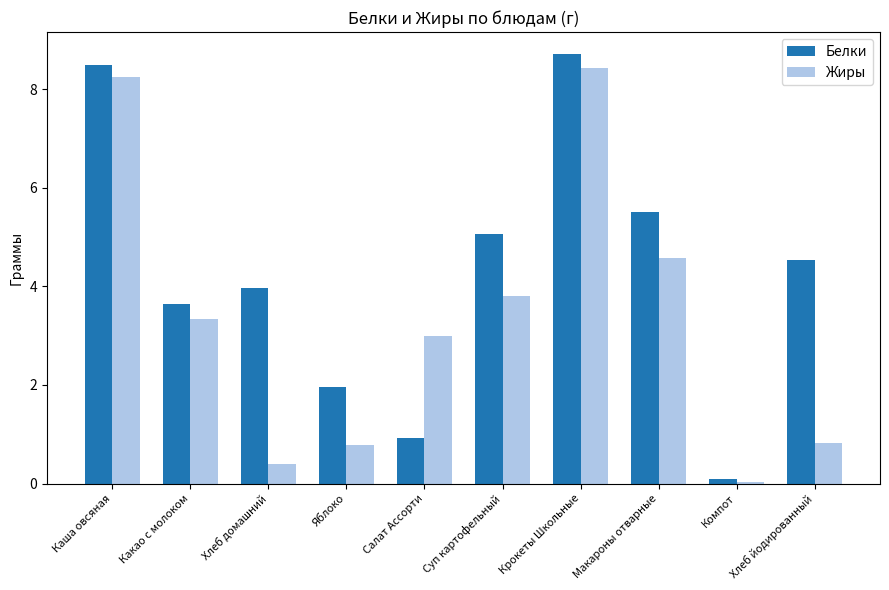

Rank the series at Салат Ассорти from lowest to highest value.

Белки, Жиры